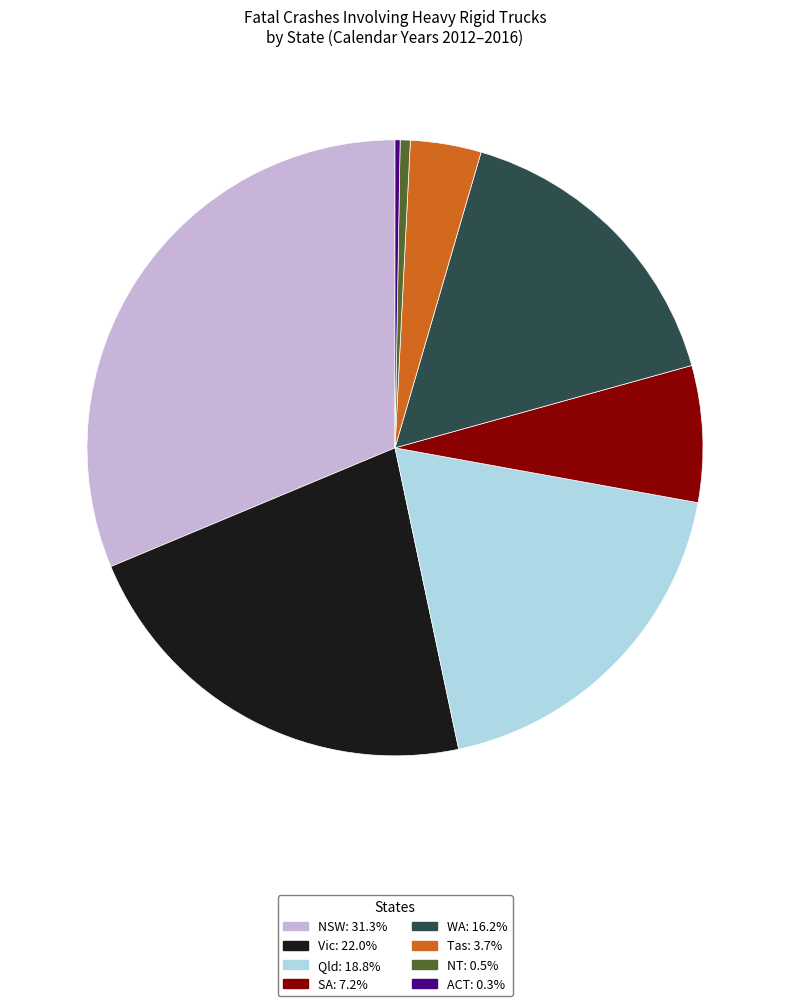

What is the ratio of the value at Vic to the value at NSW?

0.7